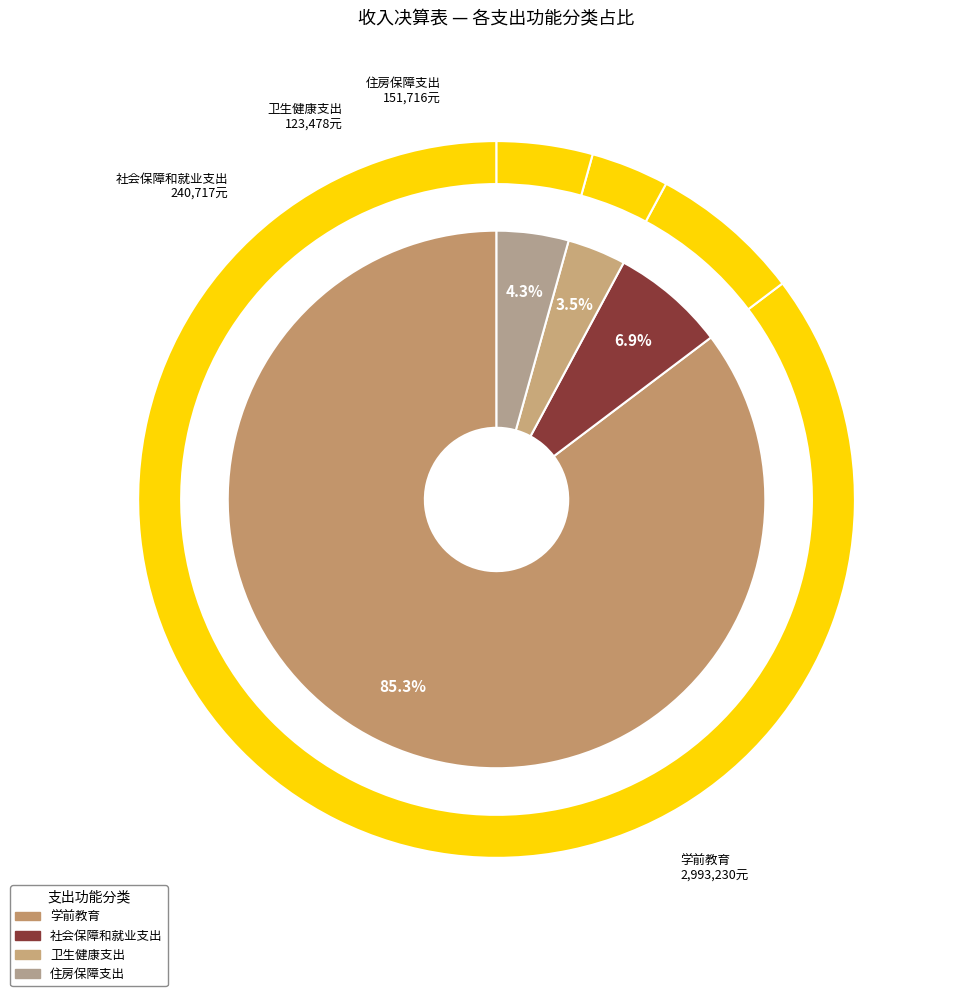

To the nearest percent, what portion does 社会保障和就业支出 represent?

7%